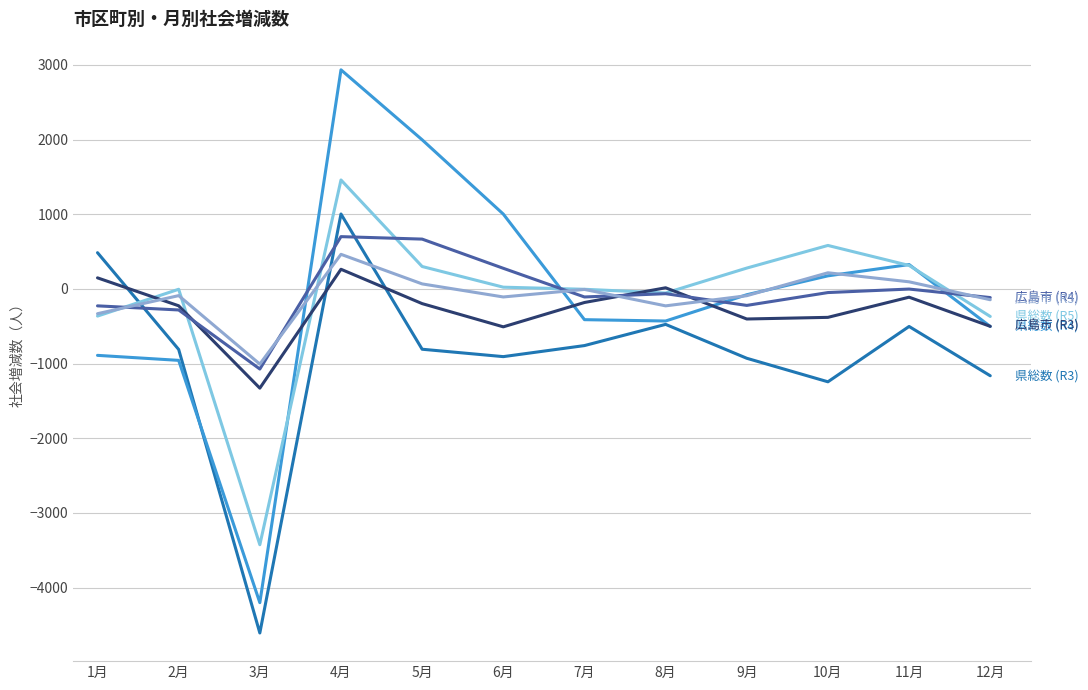

What is the minimum value shown in the chart?

-4607